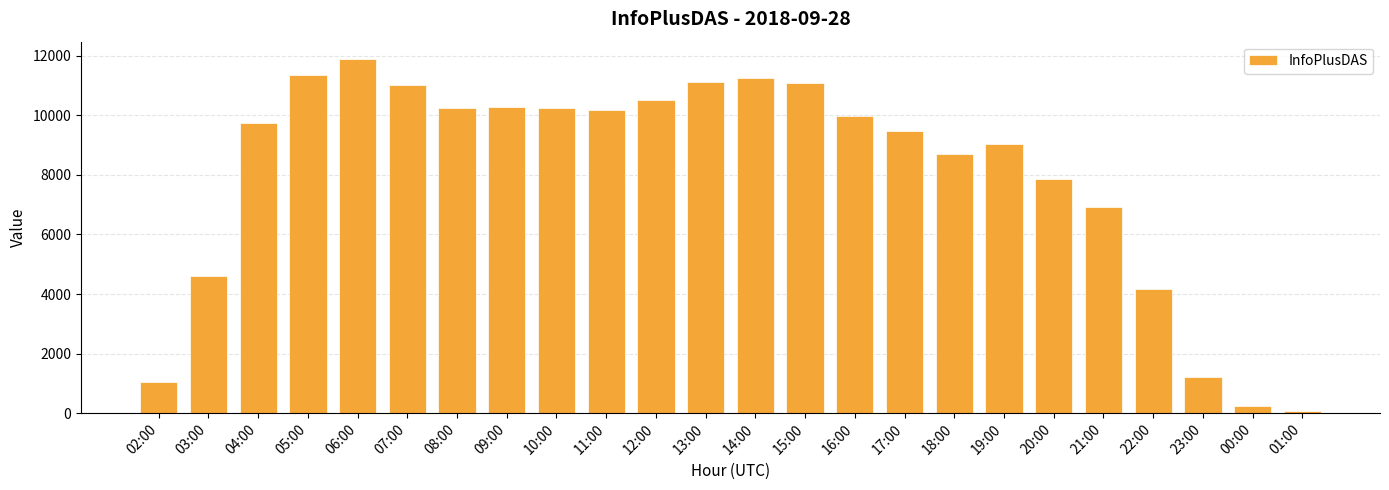

True or false: the data shows 6913 at 21:00.

True